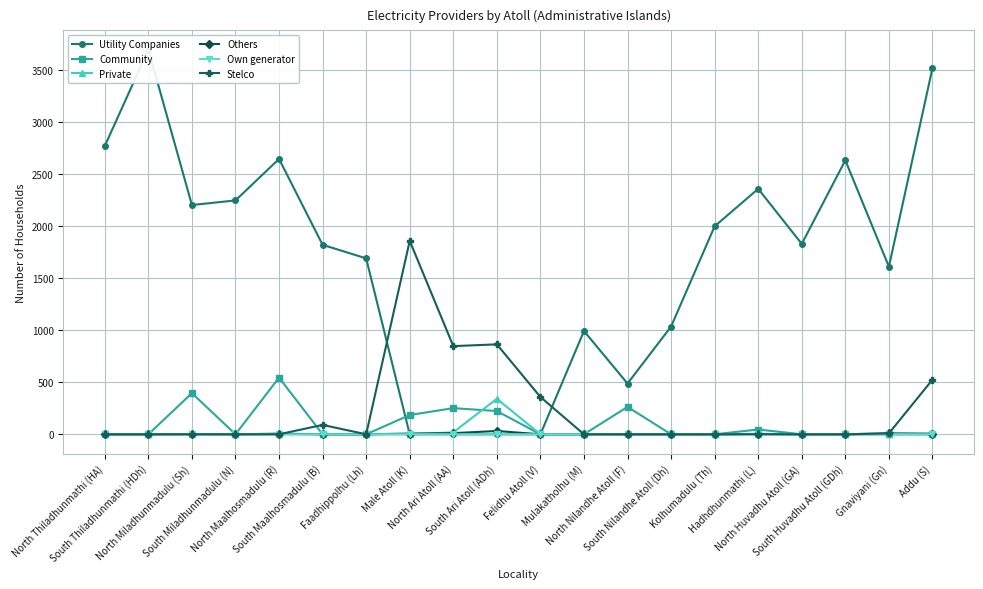

True or false: Private has a value of 0 at Male Atoll (K).

True